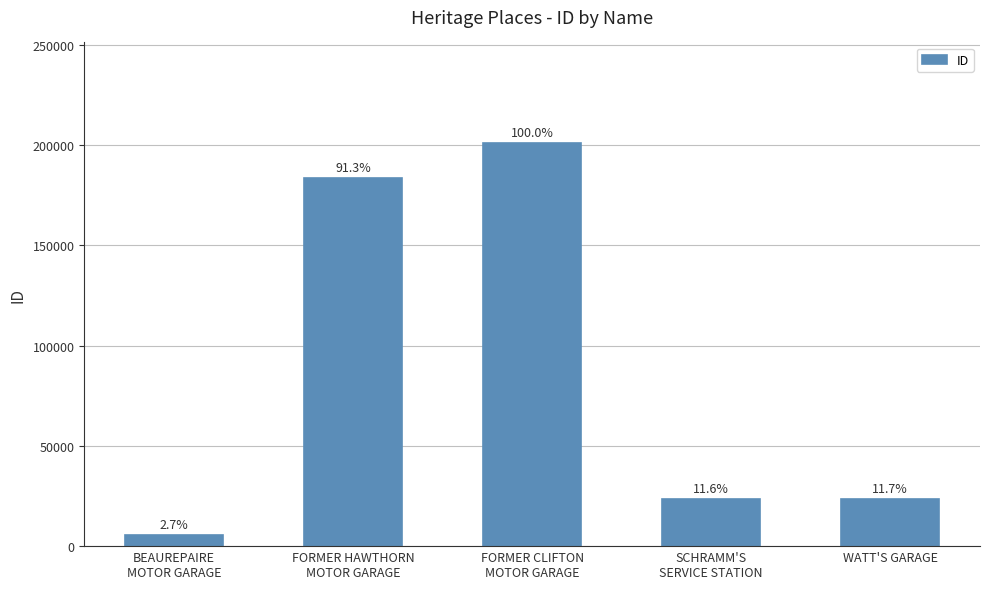

What is the maximum value shown in the chart?

200965